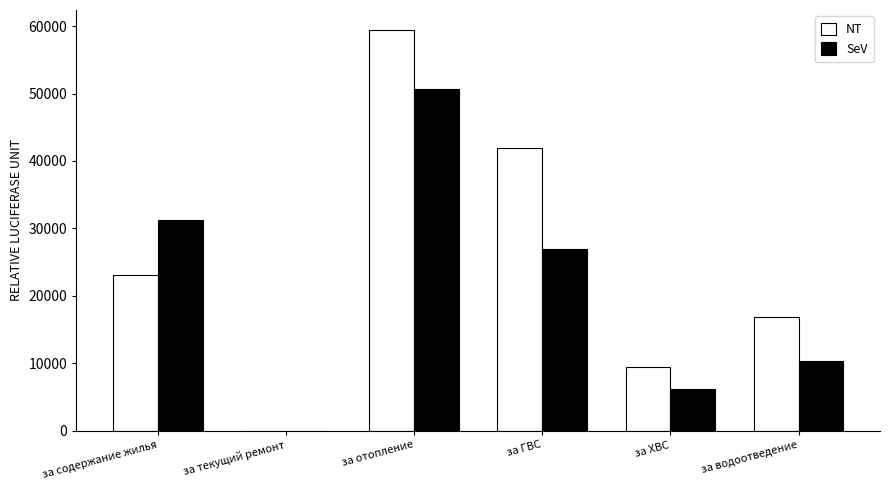

Which series has the widest spread of values?

NT